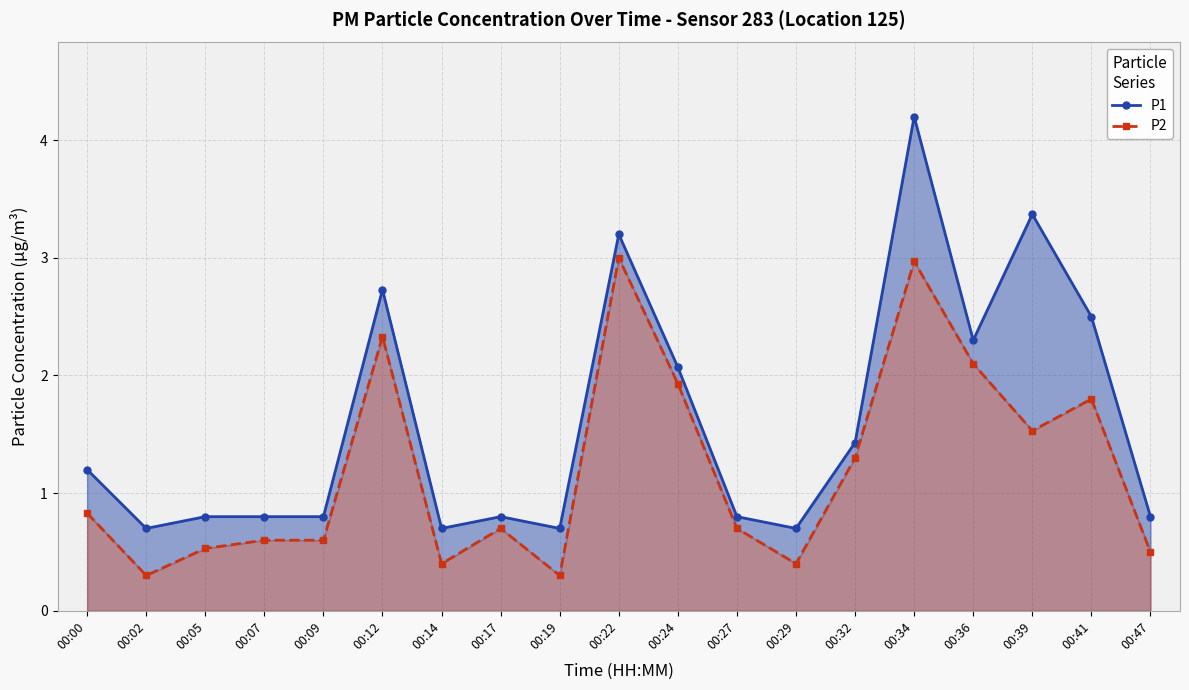

How many interior local valleys does the P2 series have?

5